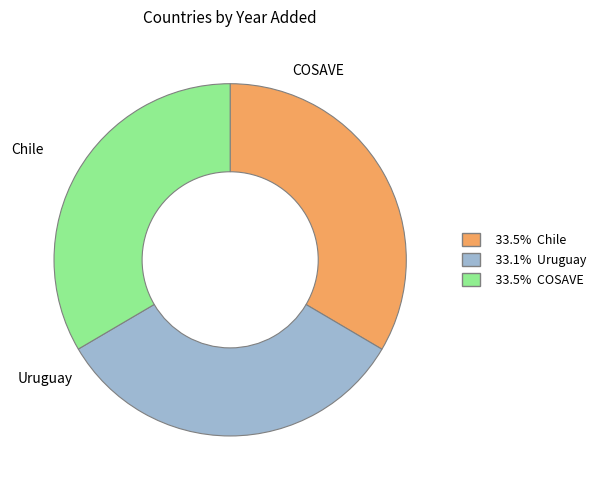

Is there a majority slice in this chart?

No